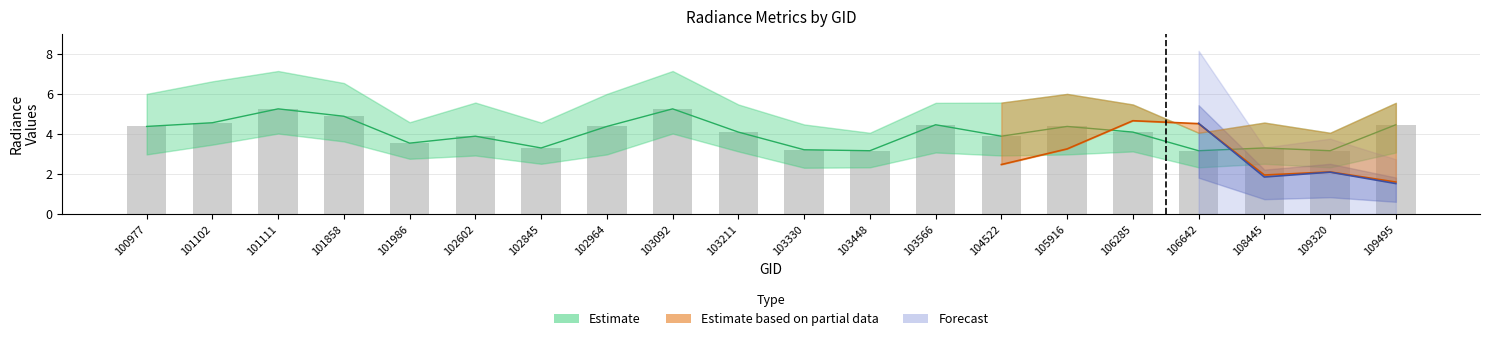

Reading right to left, extract all data points from this chart.

rade9_bin_3q: 4.5	3.2	3.3	3.2	4.1	4.4	3.9	4.5	3.2	3.2	4.1	5.2	4.4	3.3	3.9	3.5	4.9	5.2	4.6	4.4
rade9_bin_mdn: 4.5	3.2	3.3	3.2	4.1	4.4	3.9	4.5	3.2	3.2	4.1	5.2	4.4	3.3	3.9	3.5	4.9	5.2	4.6	4.4